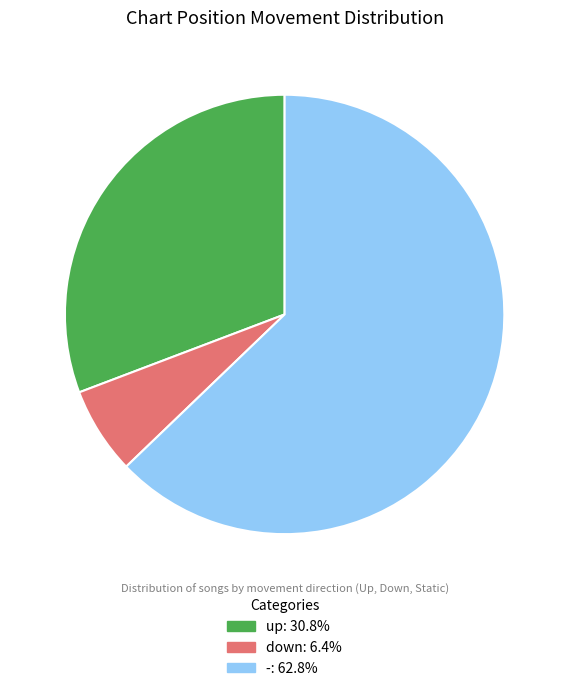

Do - and down together represent more than half of the pie?

Yes